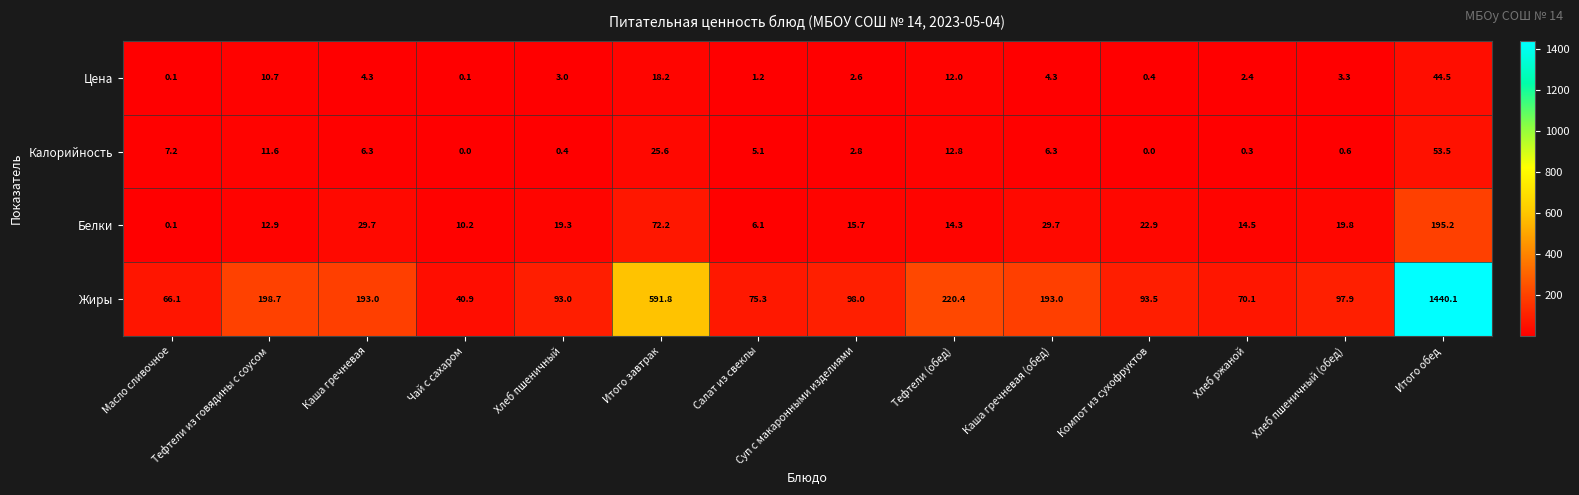

True or false: Жиры has a value of 75.3 at Салат из свеклы.

True